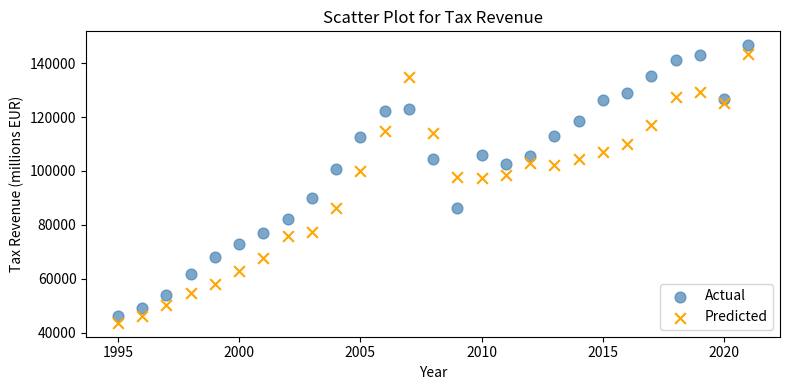

Which series has the largest Y range (max minus min)?

Actual